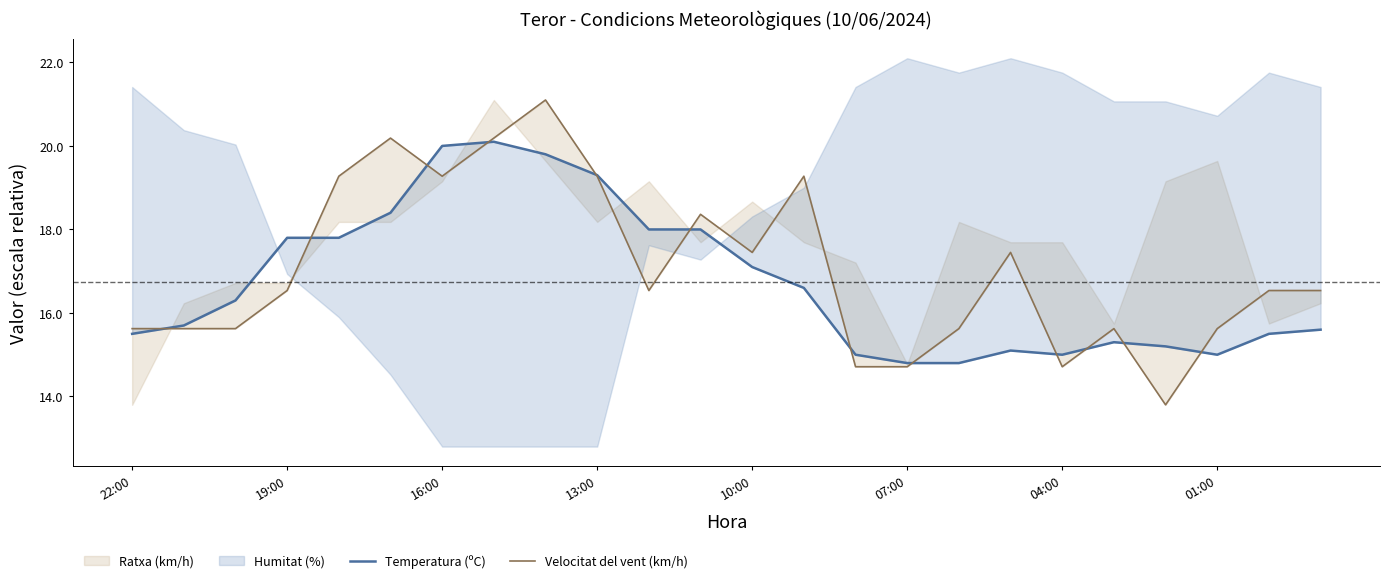

The value of Temperatura (ºC) at 16:00 is 27.2. True or false?

False